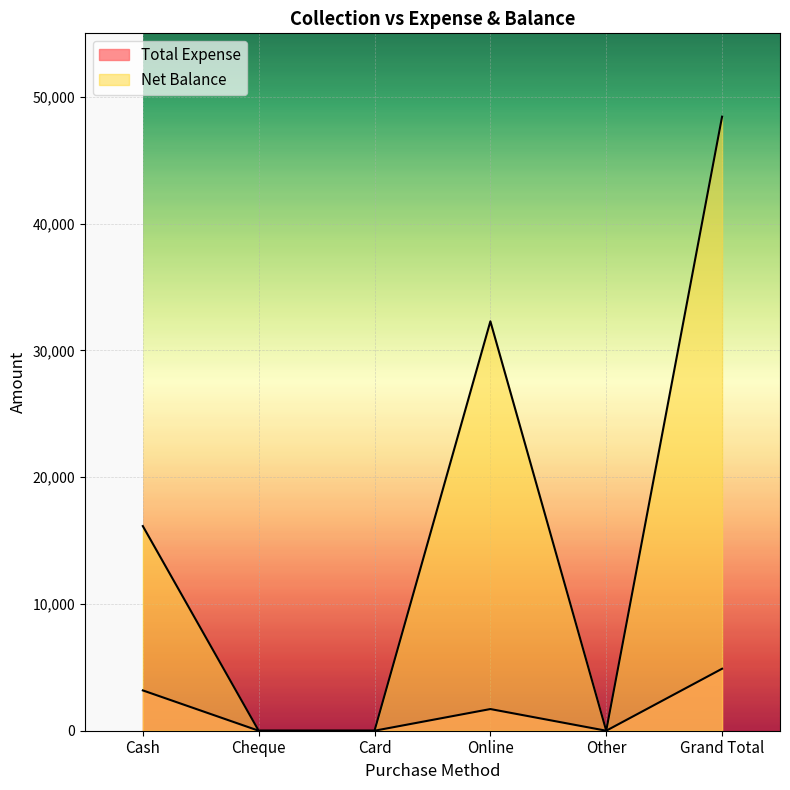

Which series changed the most between Cash and Card?

Net Balance